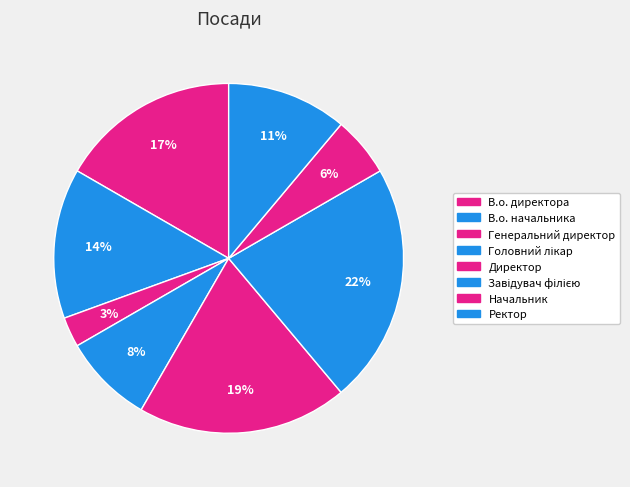

How many segments does this pie chart have?

8